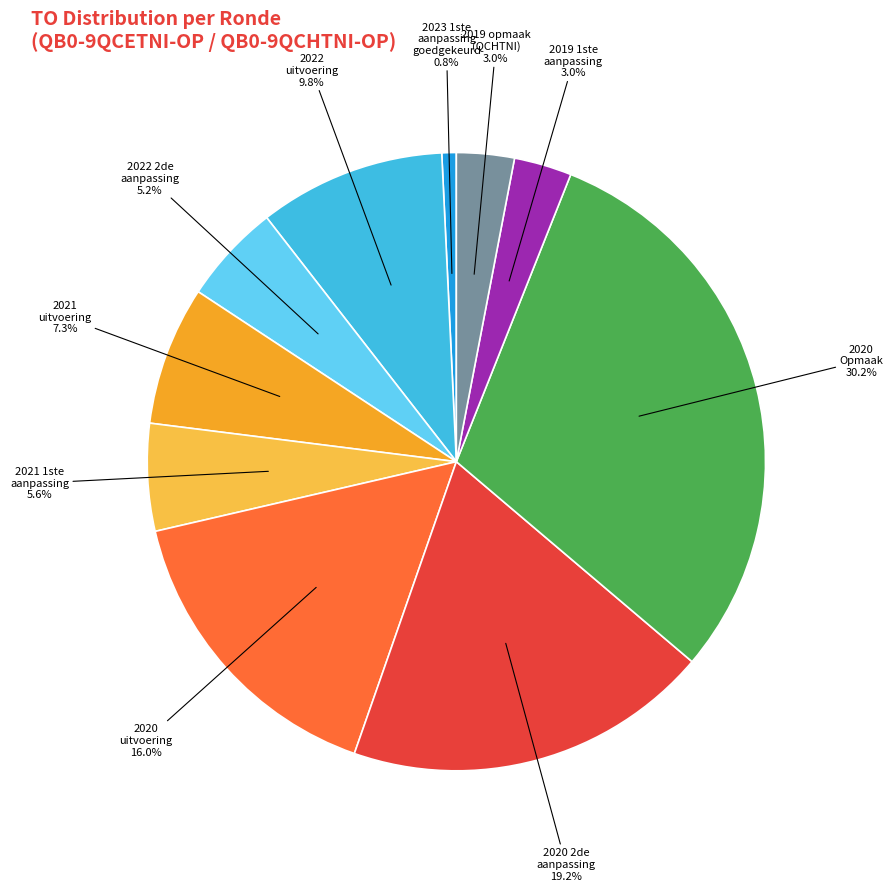

Is 2020 Opmaak the majority of the pie?

No